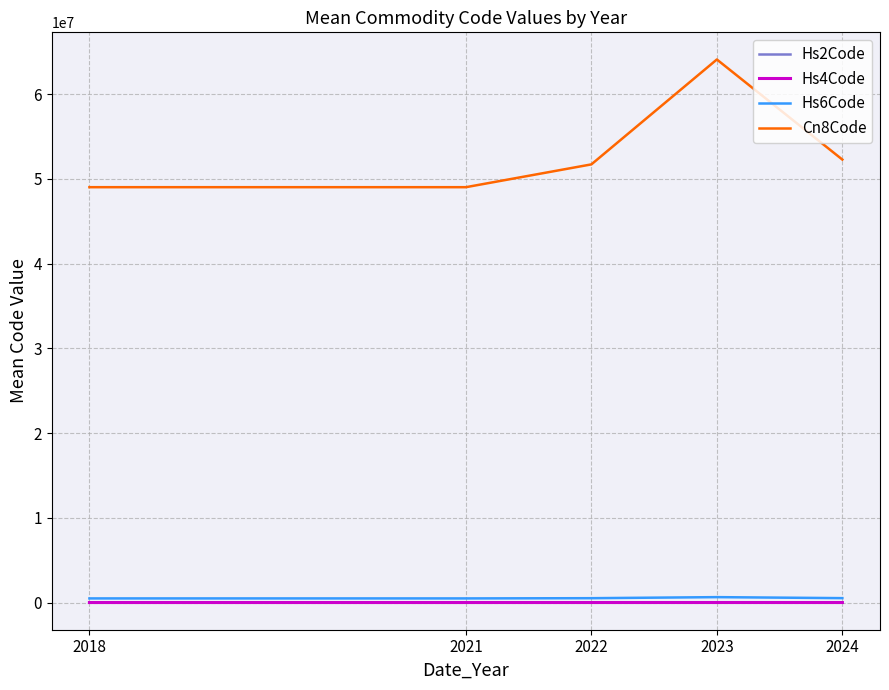

True or false: Cn8Code has more than 1 interior local peaks.

False